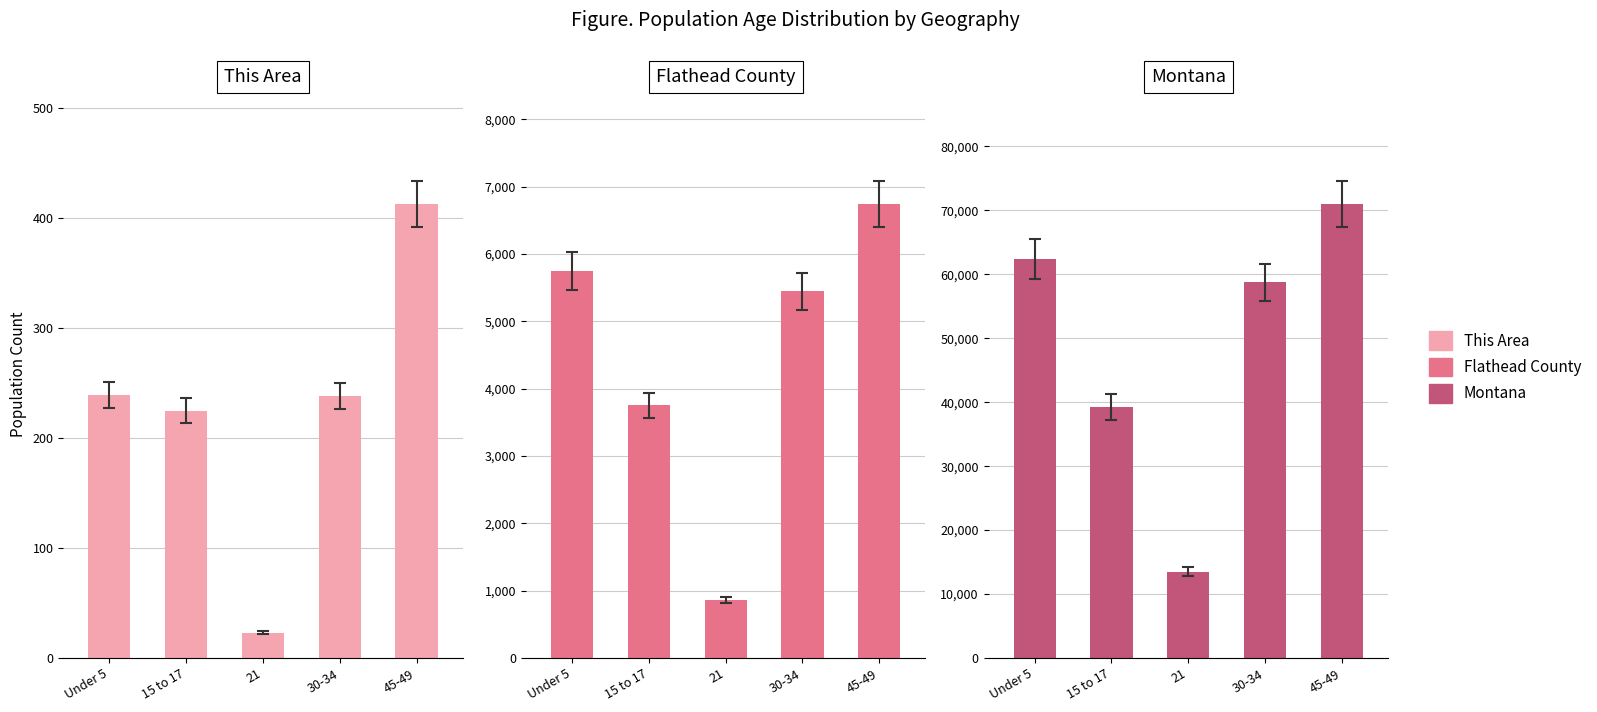

How many data points in Montana are above 58741?

2